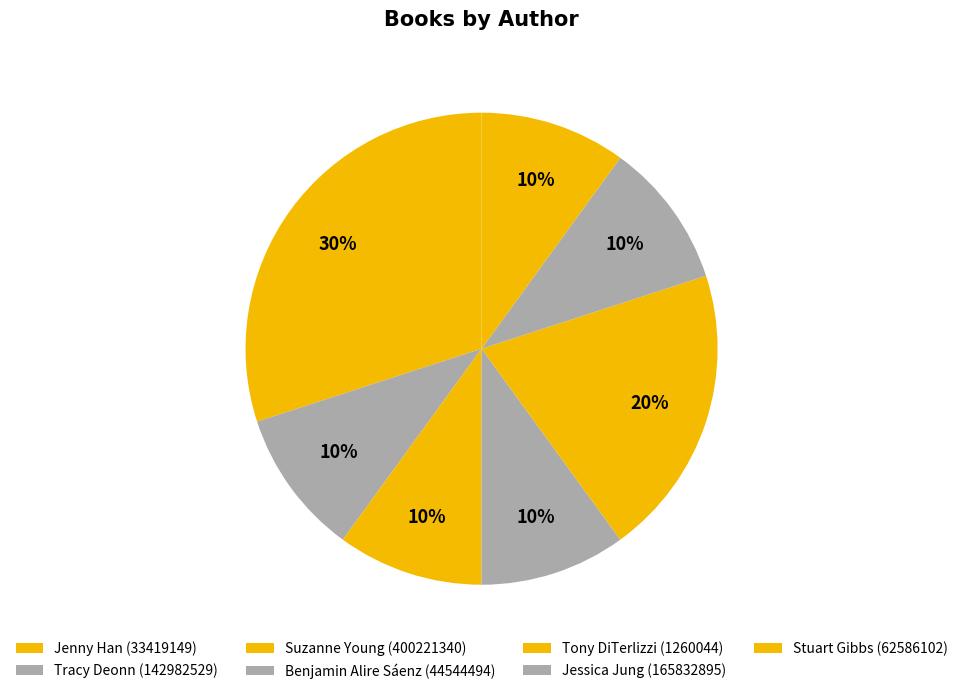

Is there a majority slice in this chart?

No